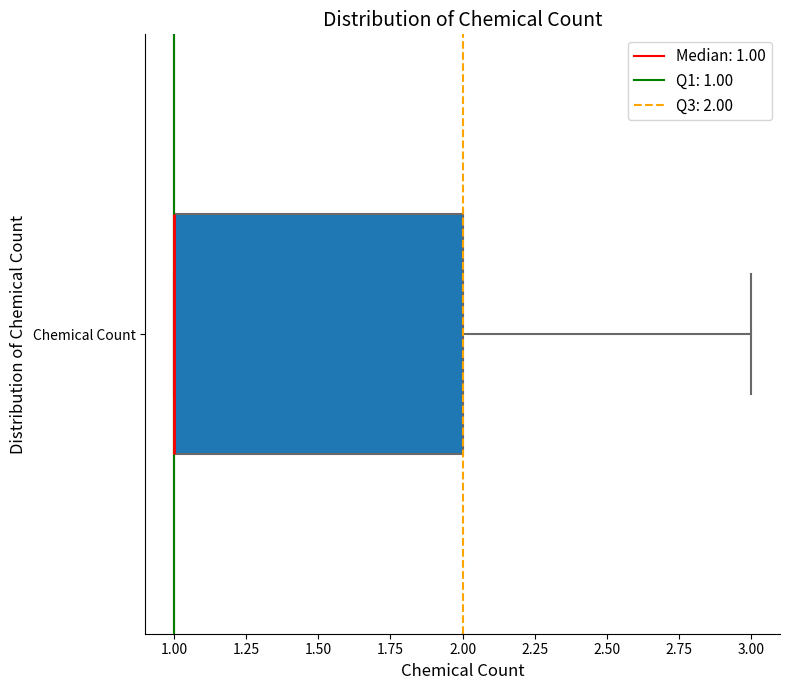

Where does the right whisker of the box for Chemical Count end on the x-axis? The values are not printed on the chart, so give them approximately, as read against the axis.

3